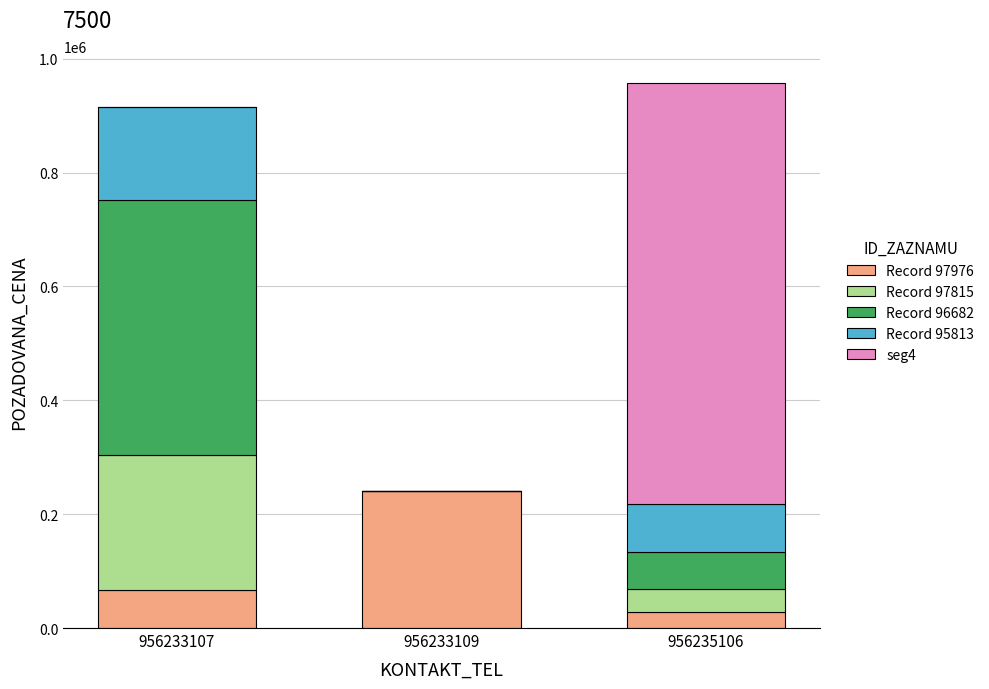

Does the chart contain stacked bars?

Yes